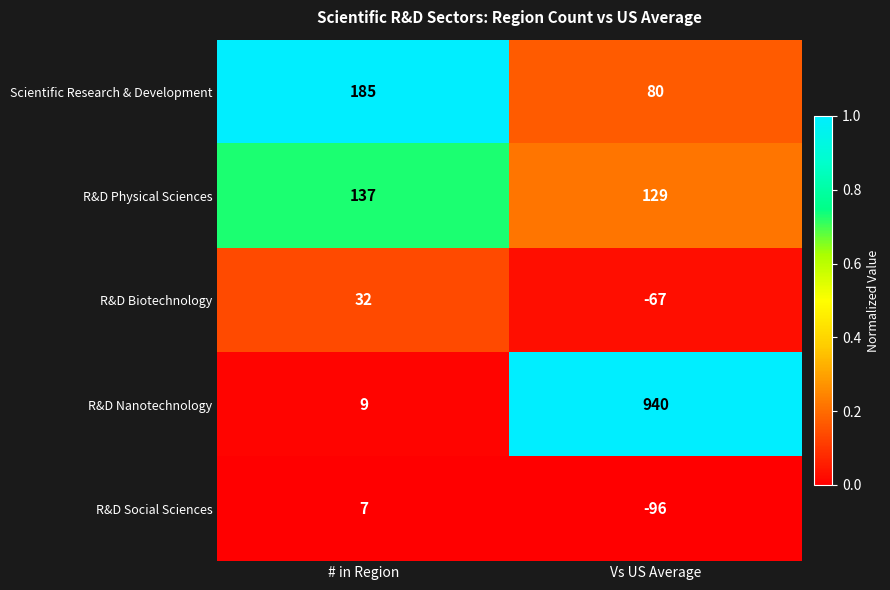

Which label corresponds to the largest value in the chart?

Vs US Average